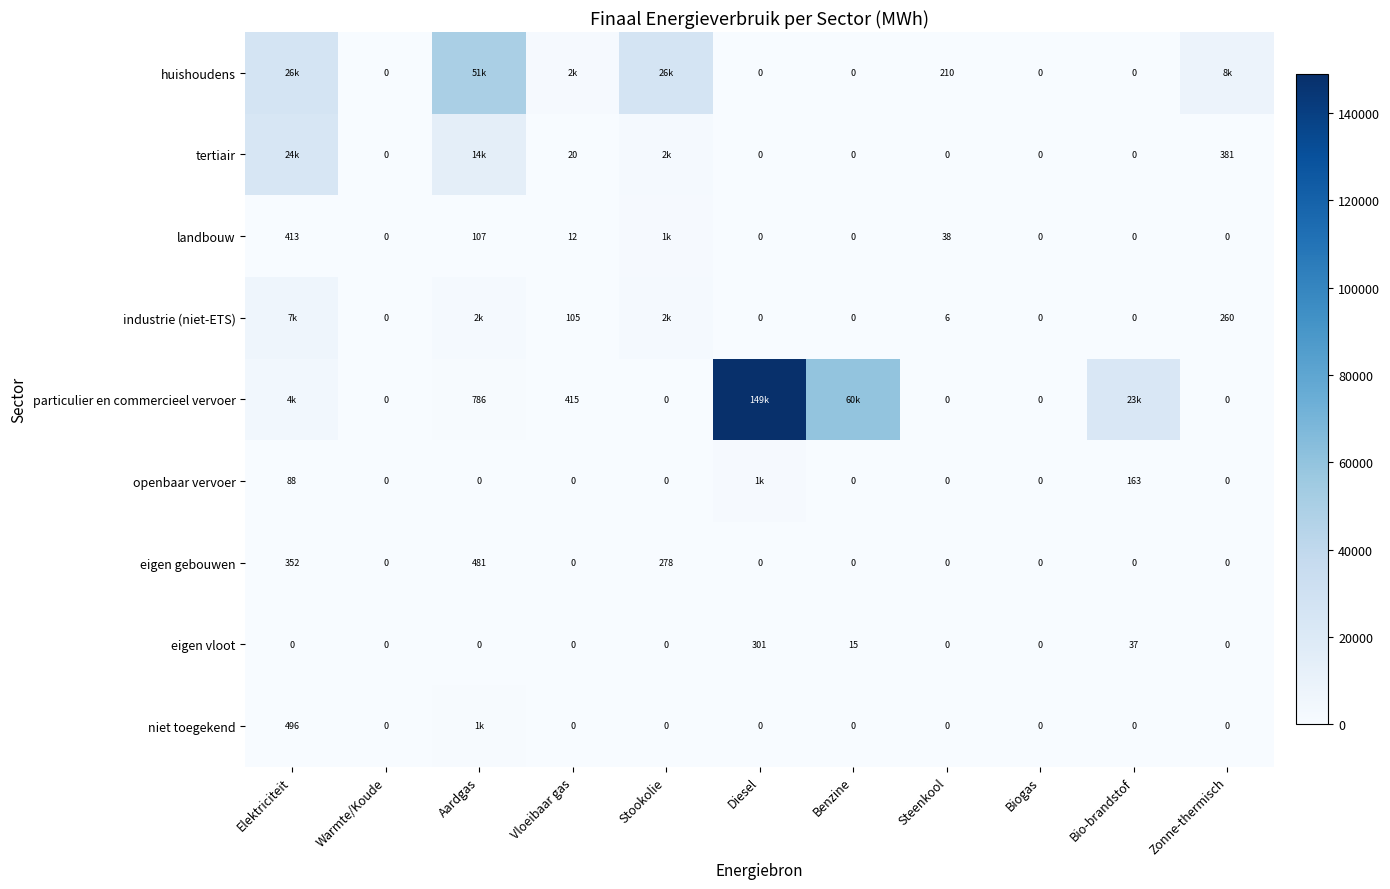

What is the greatest value displayed?

148853.8